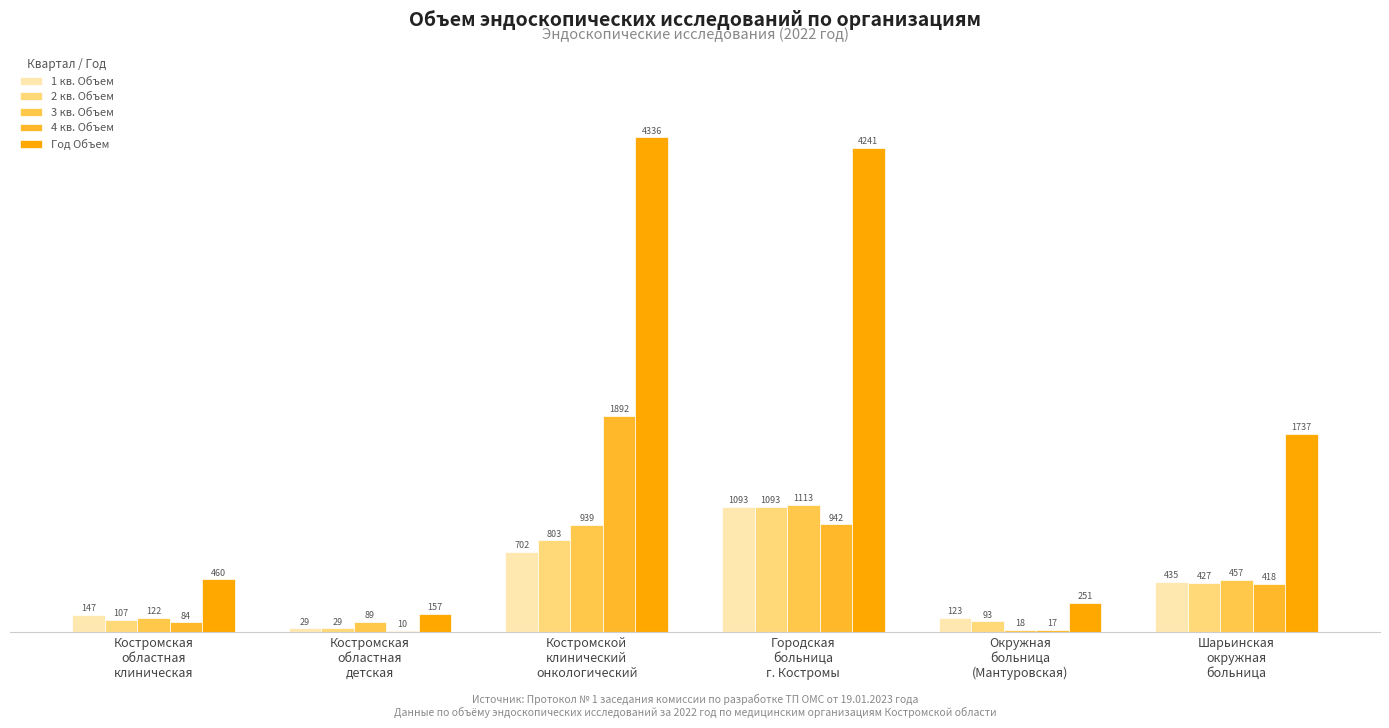

Which has a higher value, Костромской
клинический
онкологический or Костромская
областная
клиническая?

Костромской
клинический
онкологический